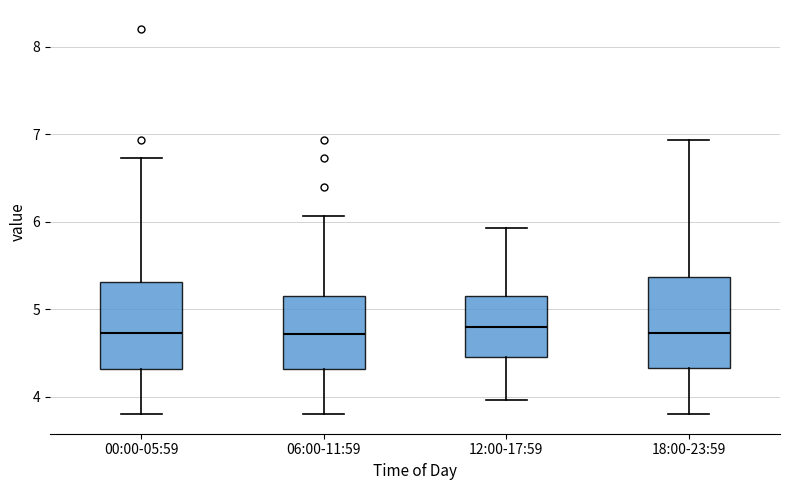

Reading left to right, read every box against the y-axis: the position of its median line, the range the box covers, and the ends of its whiskers. The values are not printed on the chart, so give them approximately, as read against the axis.

00:00-05:59: median 4.7, box 4.3 to 5.3, whiskers 3.8 to 6.7
06:00-11:59: median 4.7, box 4.3 to 5.2, whiskers 3.8 to 6.1
12:00-17:59: median 4.8, box 4.5 to 5.2, whiskers 4.0 to 5.9
18:00-23:59: median 4.7, box 4.3 to 5.4, whiskers 3.8 to 6.9